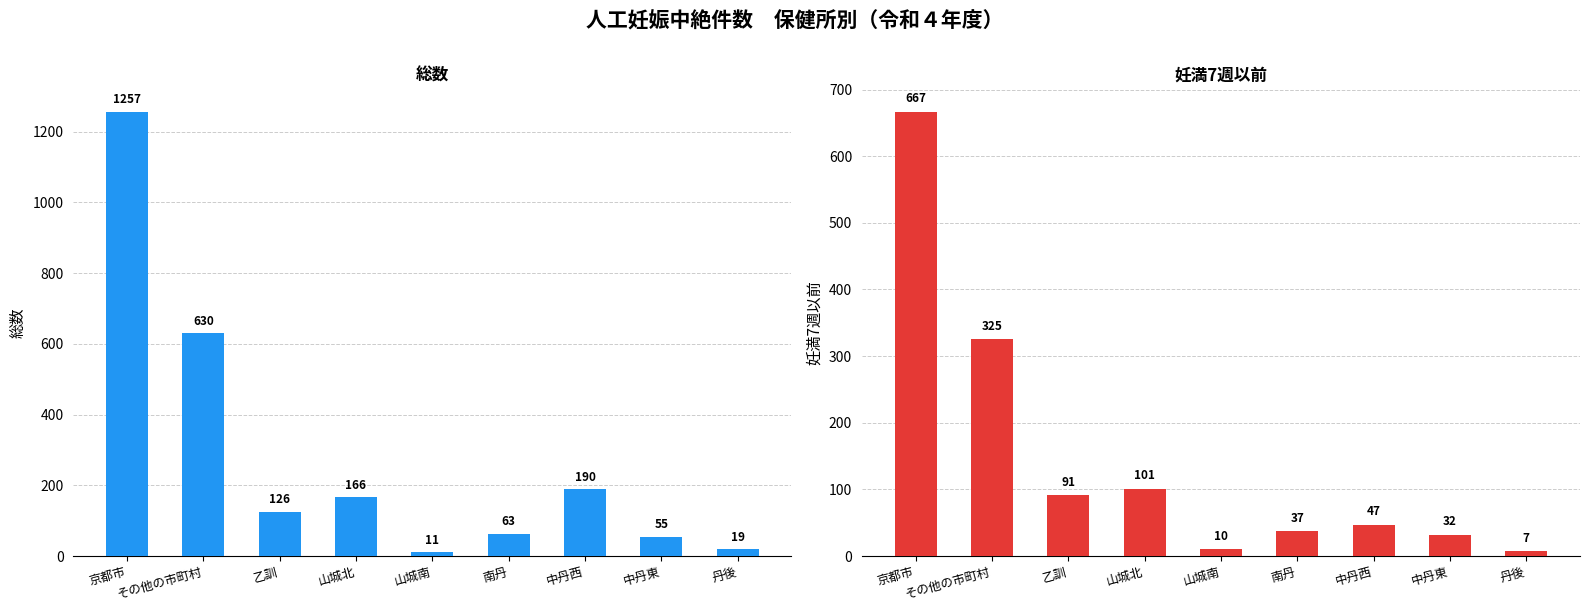

Does the chart contain any negative values?

No